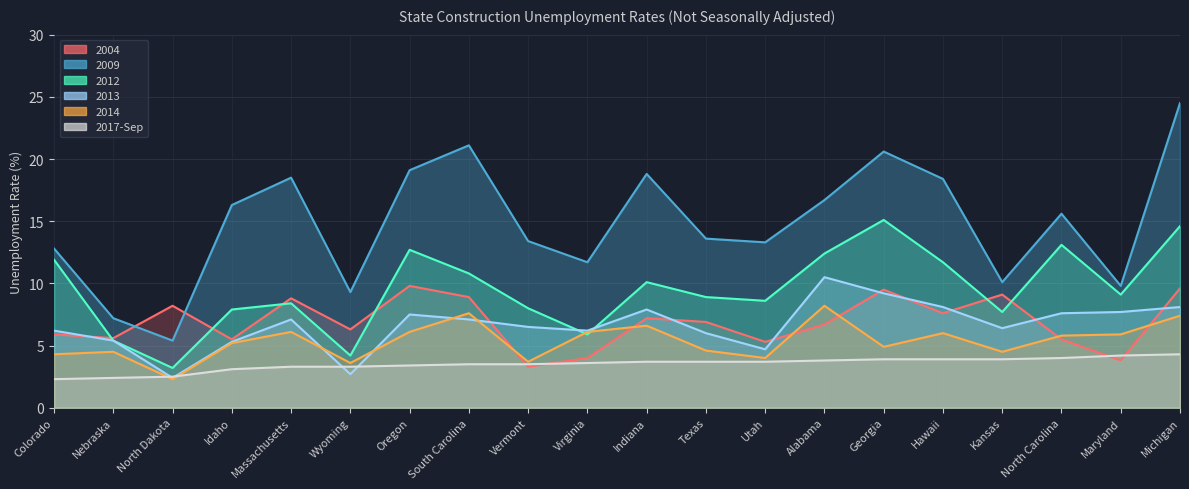

Is the value of 2013 at Colorado greater than the value of 2012 at Texas?

No